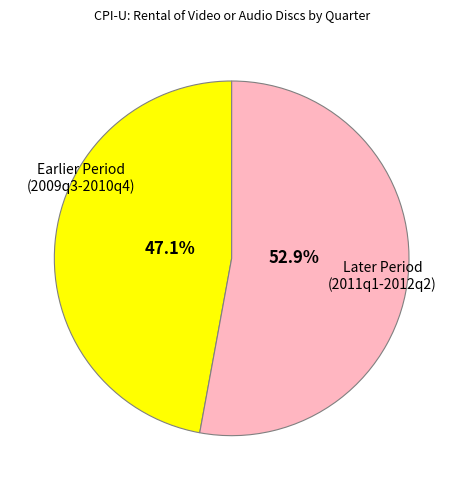

Is there any slice that represents more than half of the pie?

Yes